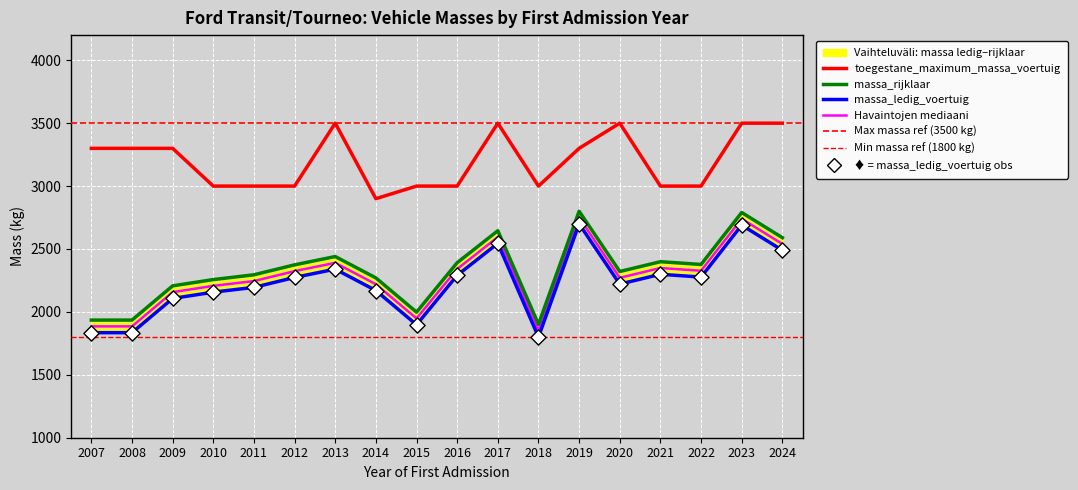

At how many categories does at least one series exceed 3197?

9